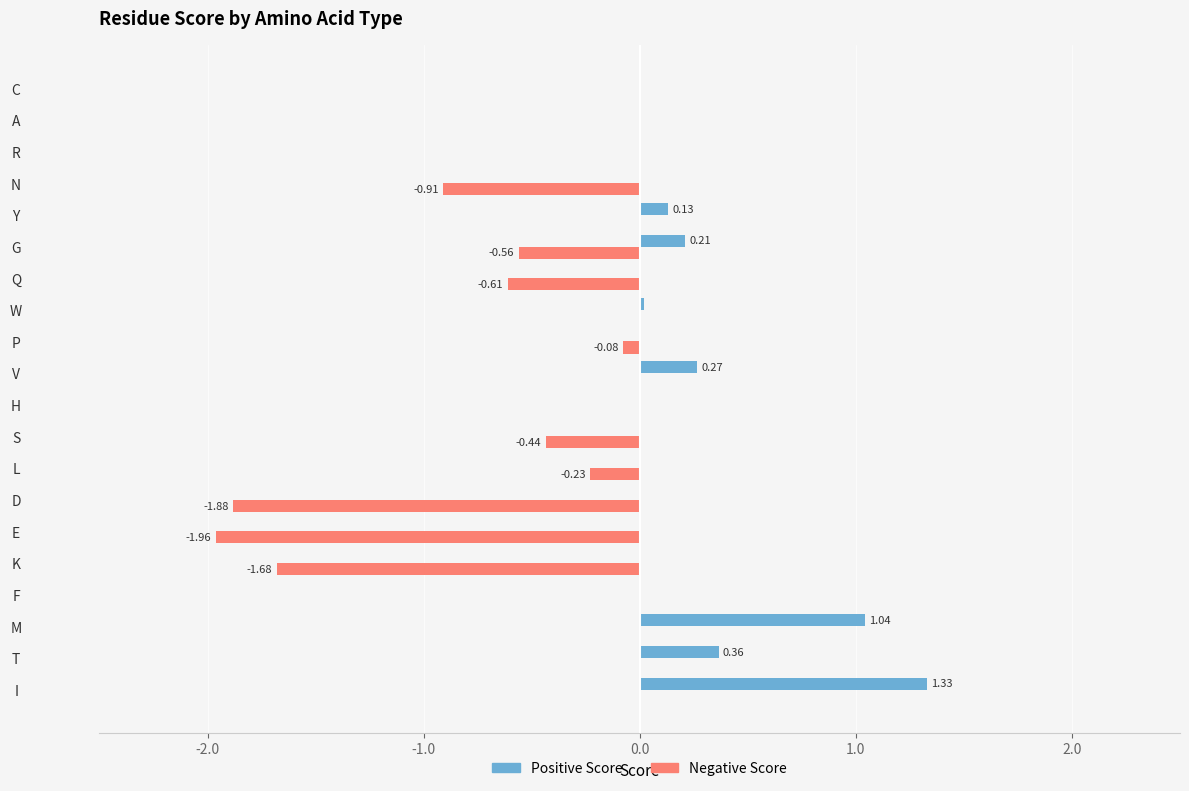

Which category has the highest value across all series?

I